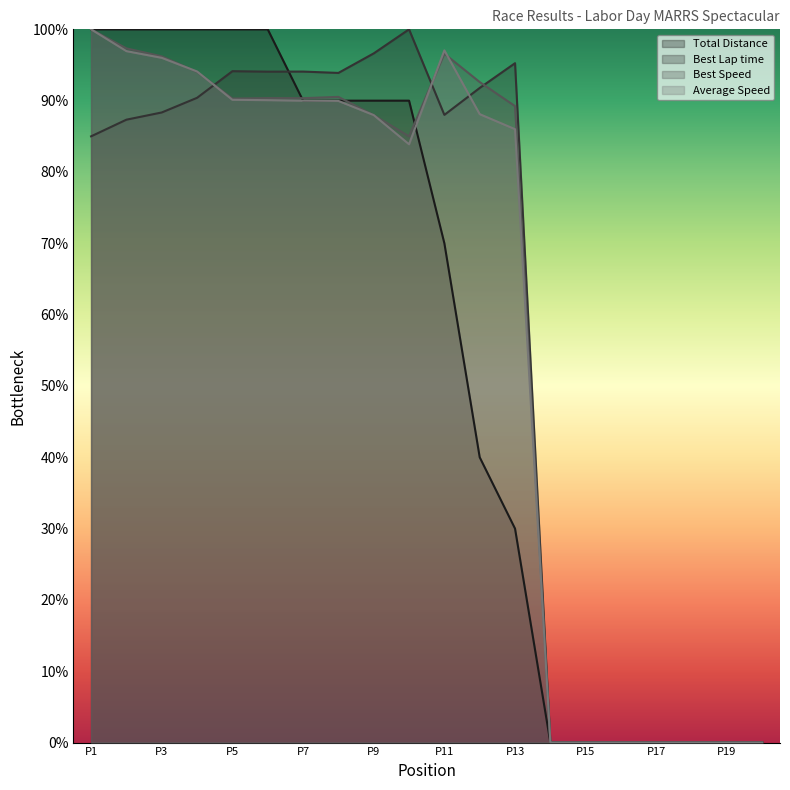

What is the highest value of the Total Distance series?

100.0